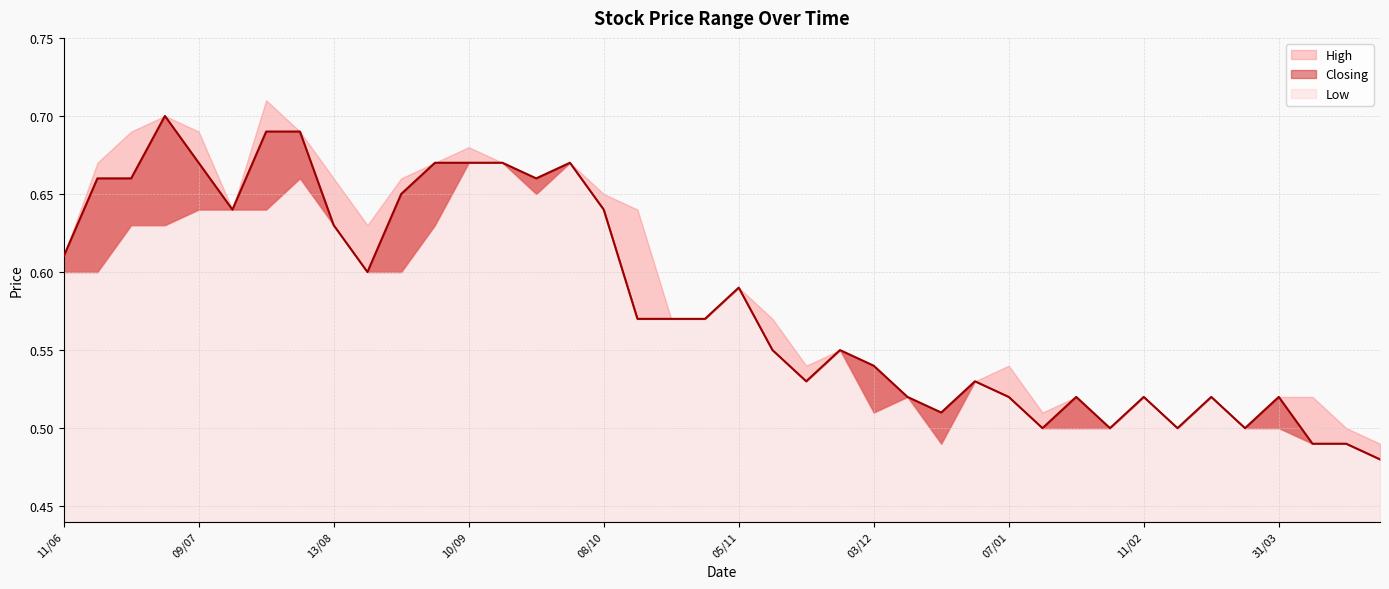

What are all the series names shown in the legend?

High, Closing, Low